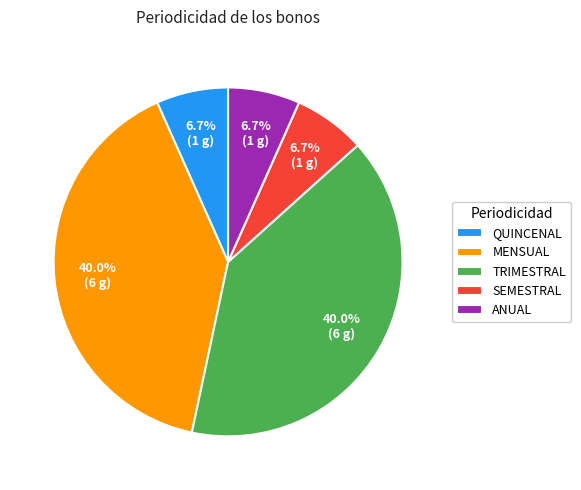

What percentage do MENSUAL and QUINCENAL together represent?

46.7%